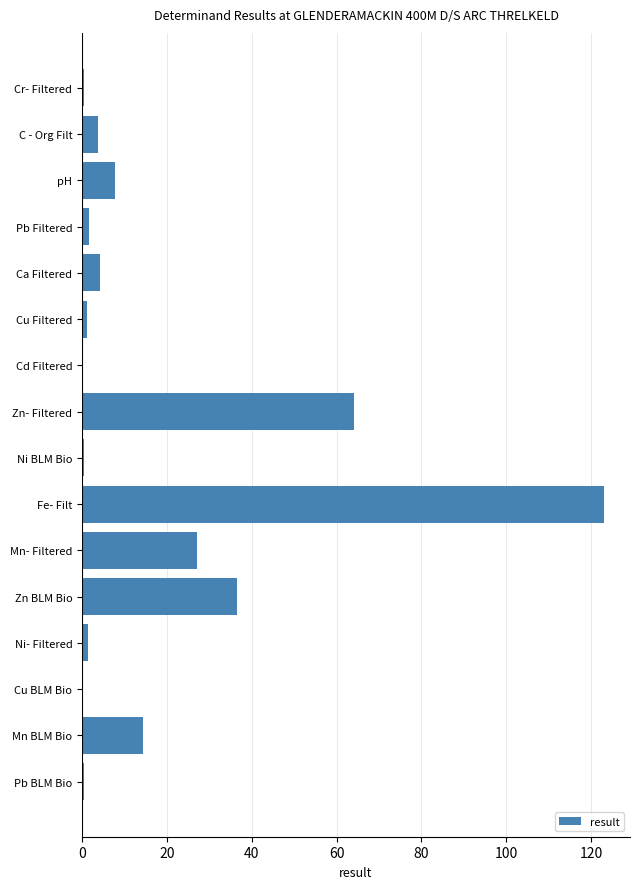

What is the maximum value shown in the chart?

123.0